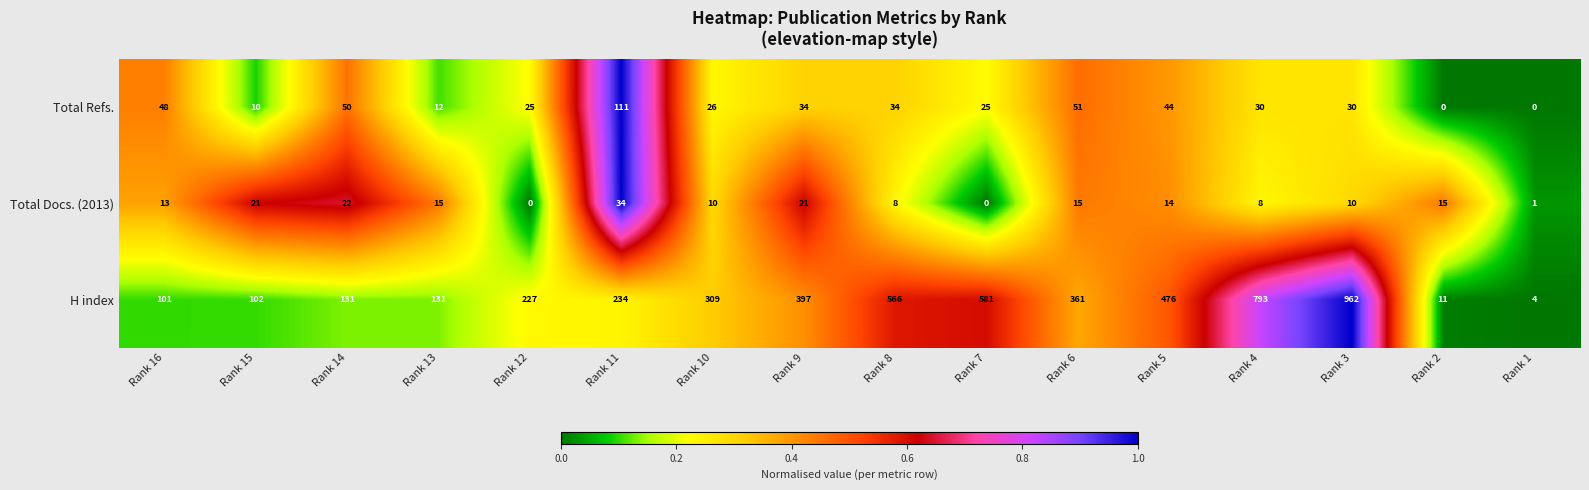

At which label does Total Refs. reach its peak?

Rank 11